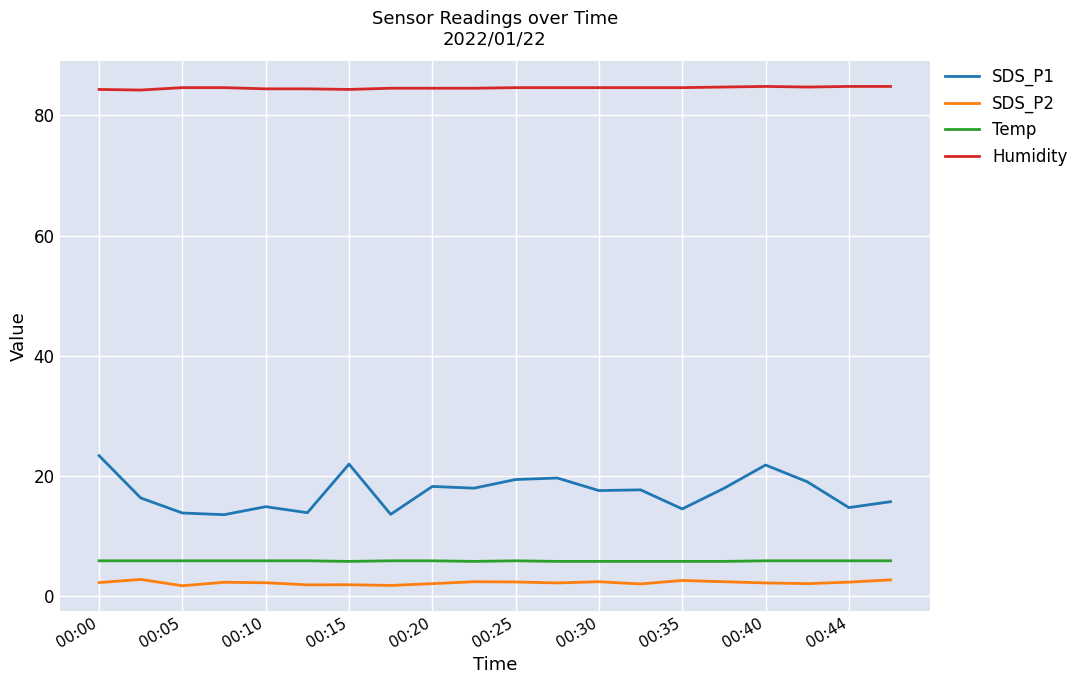

What is the smallest value displayed?

1.8